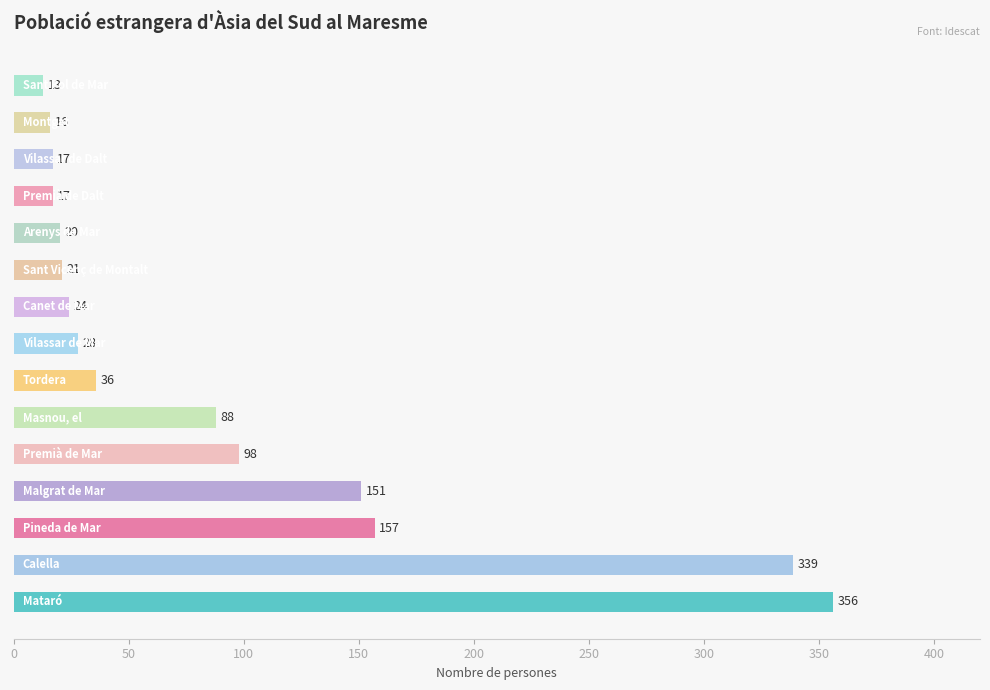

Reading bottom to top, transcribe all the data shown in this chart.

356	339	157	151	98	88	36	28	24	21	20	17	17	16	13